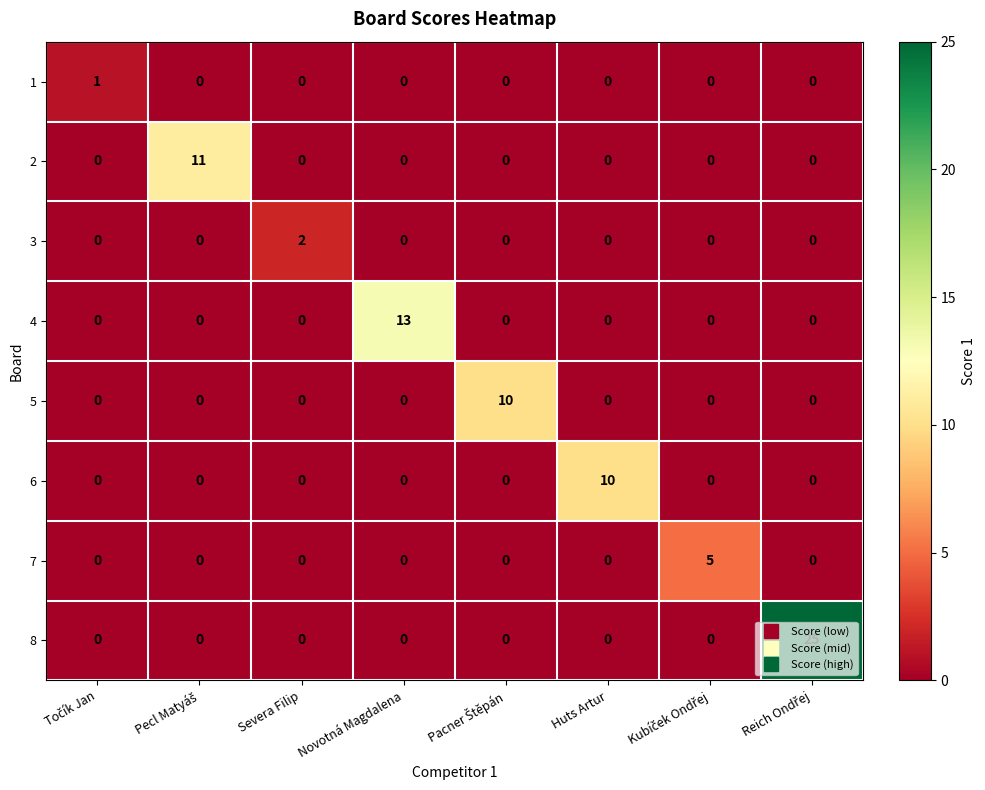

Which series has the largest range (max minus min)?

8